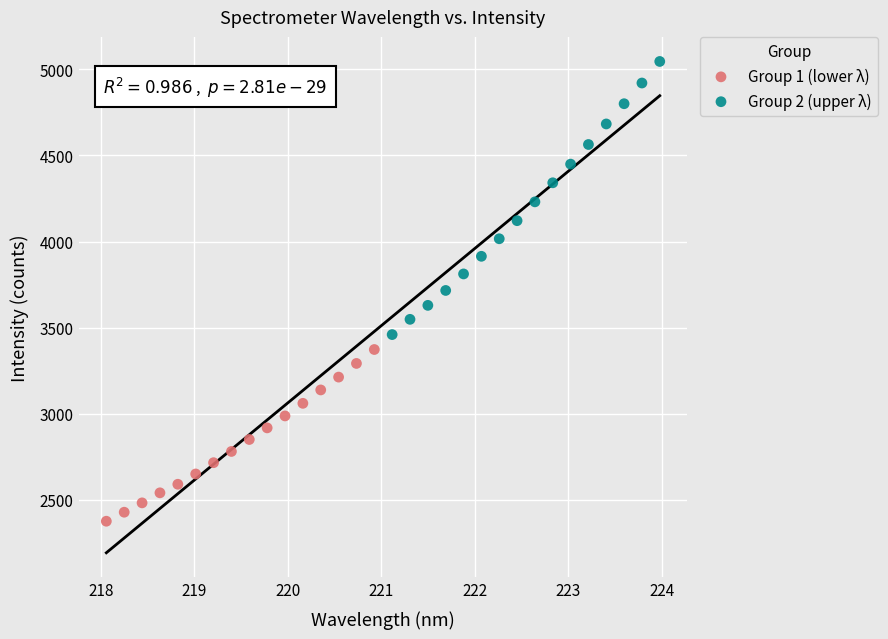

Which series has the largest Y range (max minus min)?

Group 2 (upper λ)